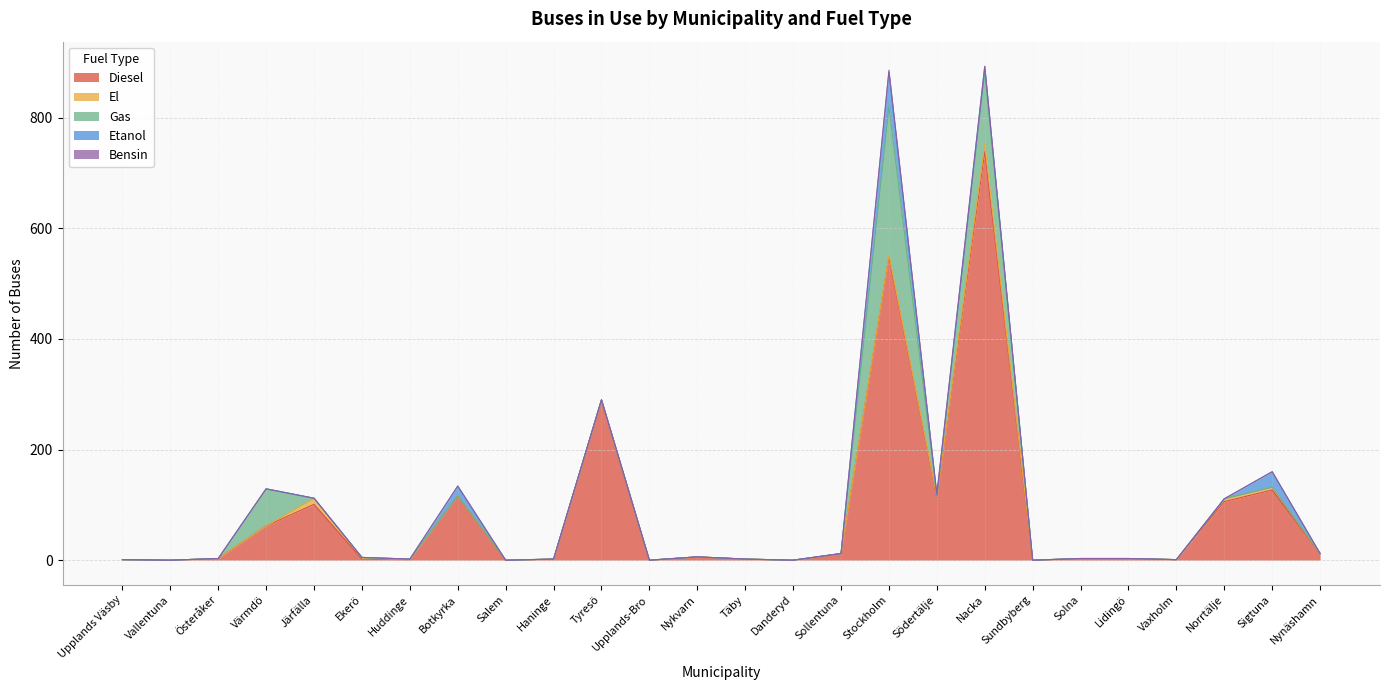

Is the value of Diesel at Upplands-Bro greater than the value of El at Solna?

No